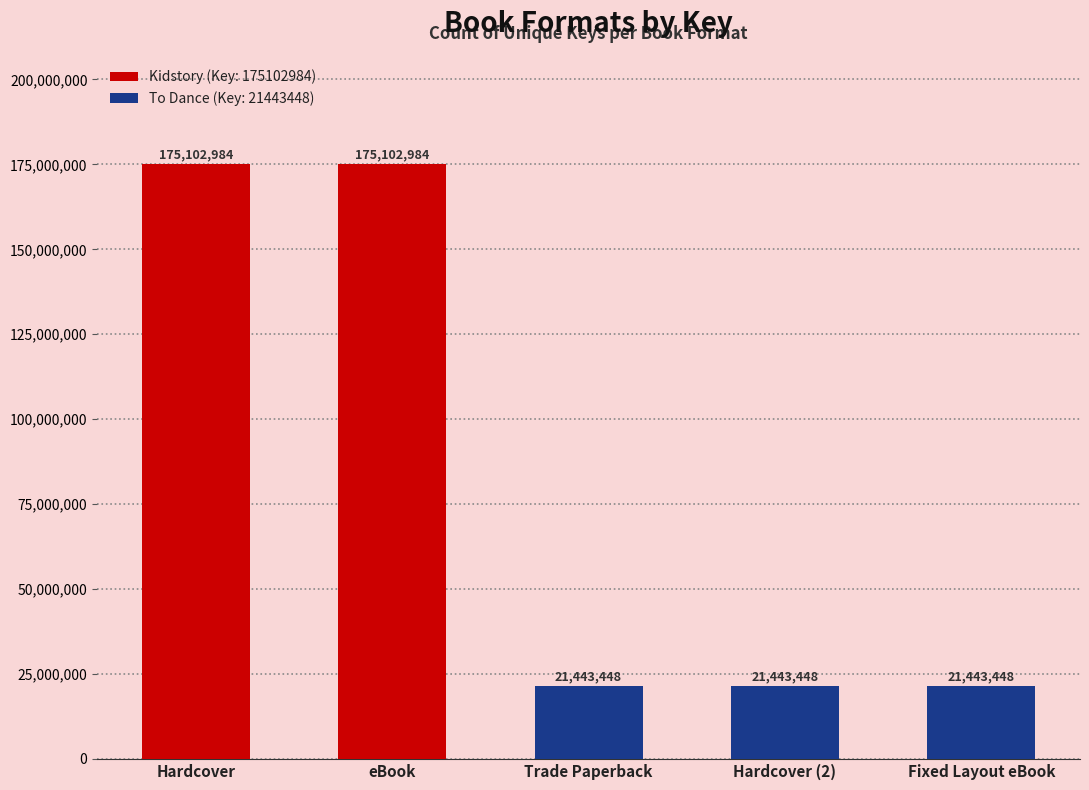

What is the sum of all values?

414536312